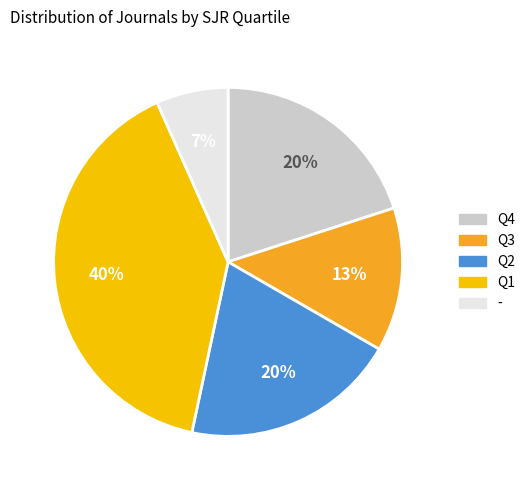

What is the ratio of the value at Q2 to the value at Q3?

1.5